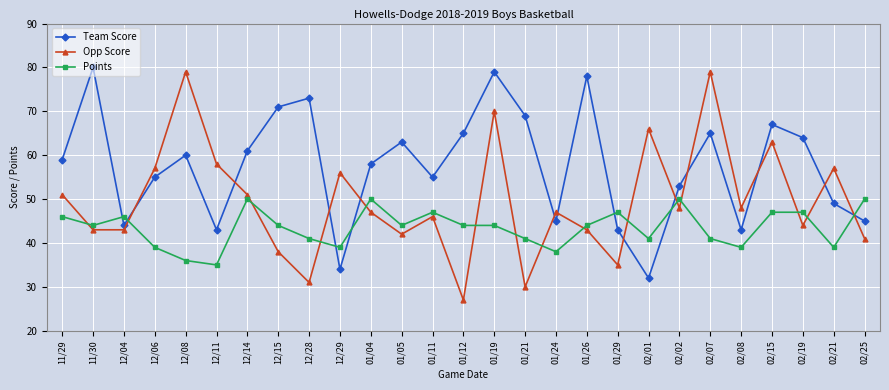

What is the label of the 22nd point from the right?

12/11